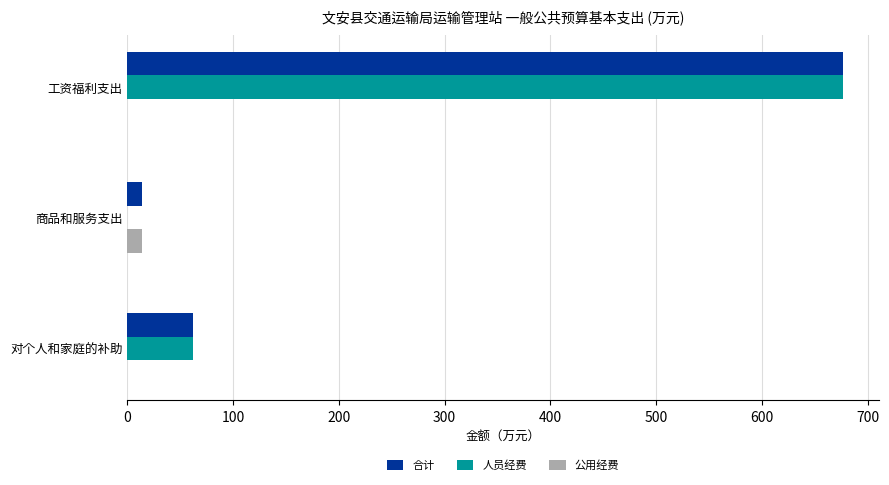

How many series are shown in this chart?

3